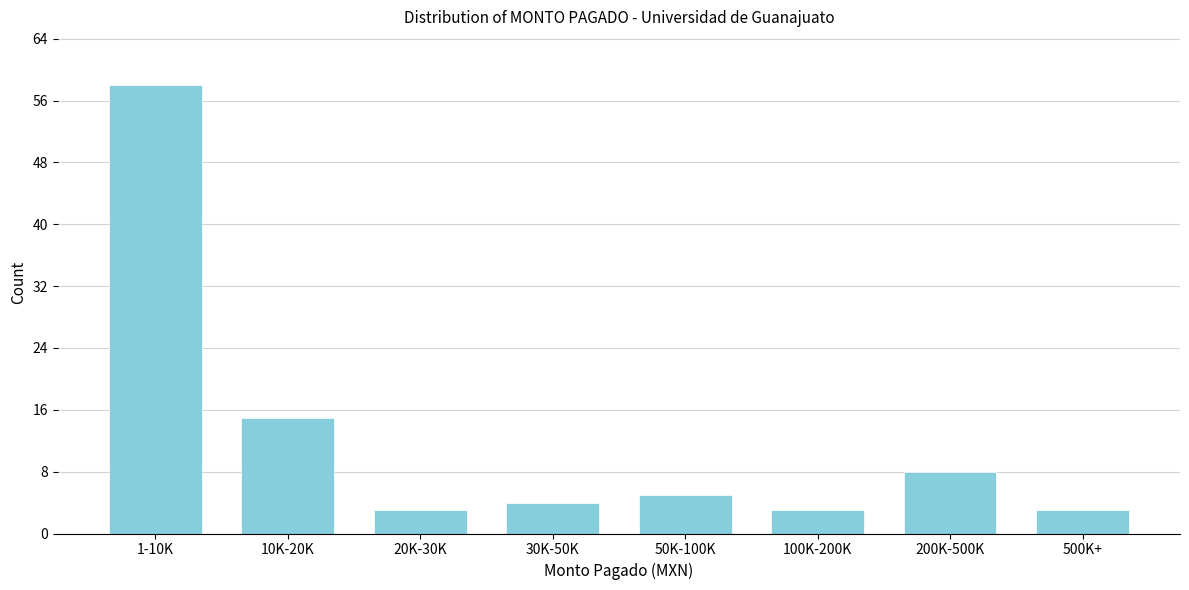

Reading right to left, list all the values displayed in this chart.

3	8	3	5	4	3	15	58